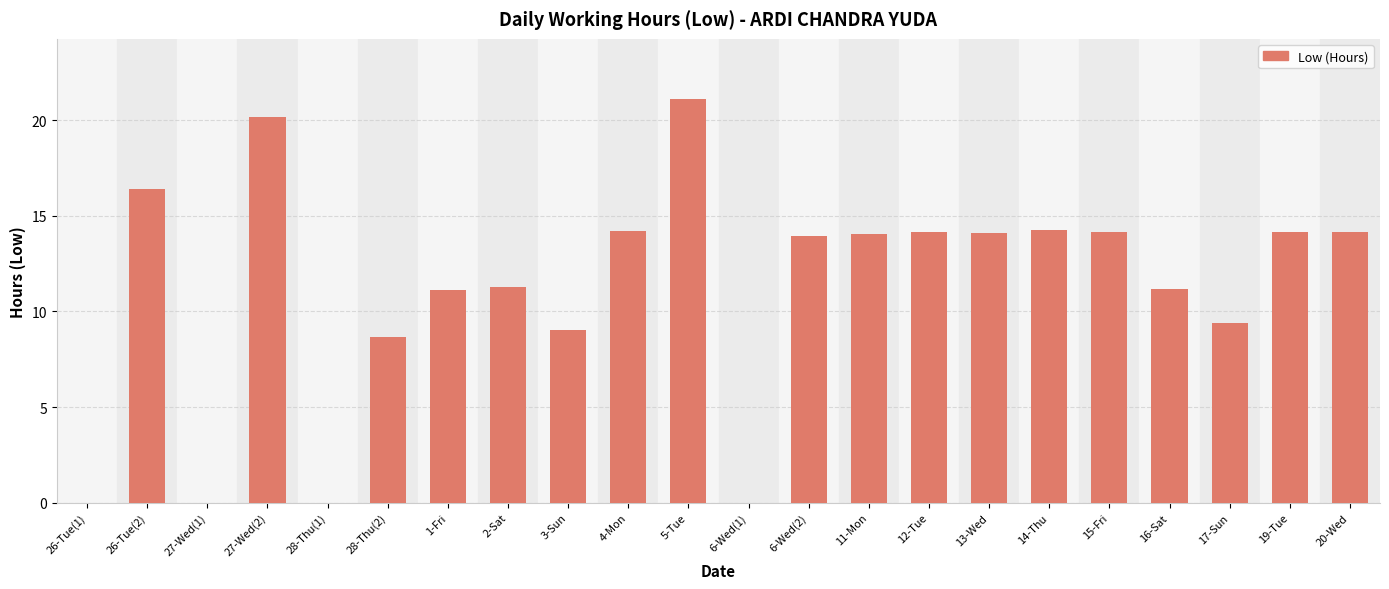

What is the maximum value shown in the chart?

21.1